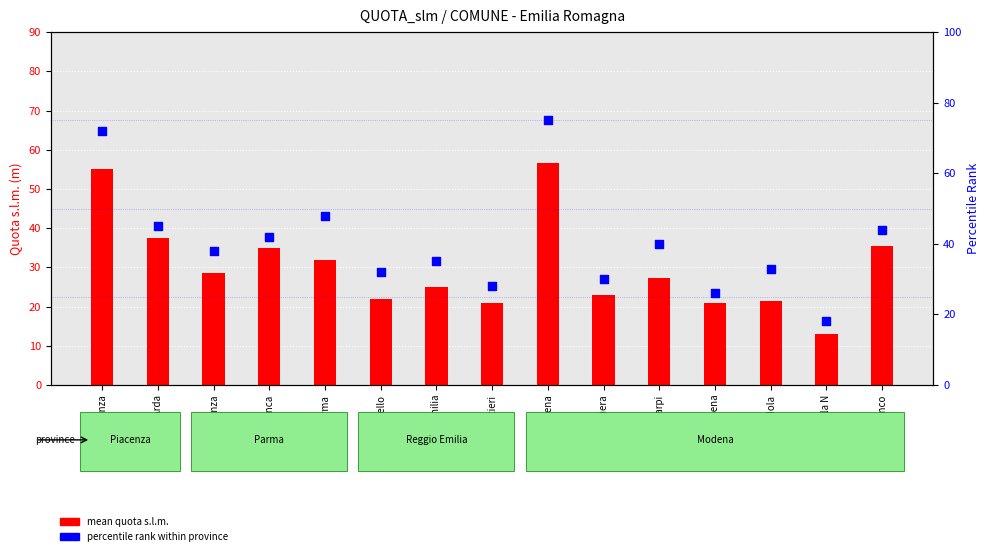

Which series has the widest spread of Y values?

percentile rank within province